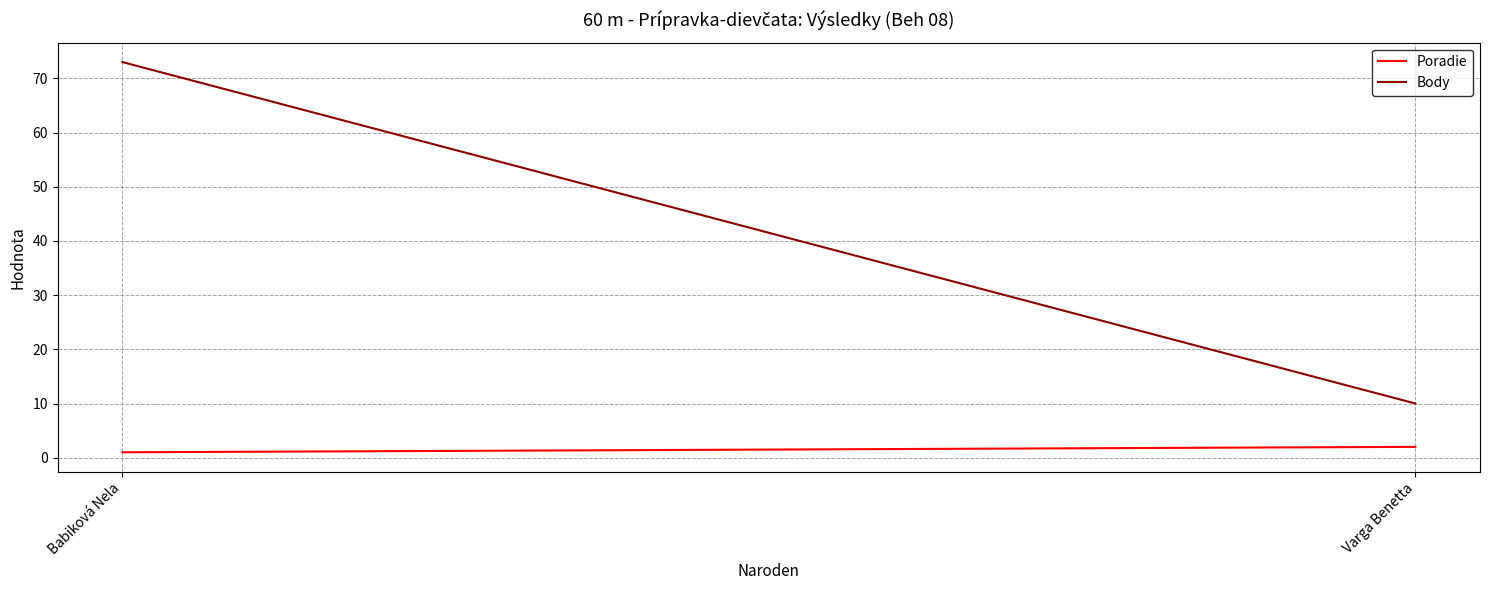

What is the label of the 1st point from the right?

Varga Benetta